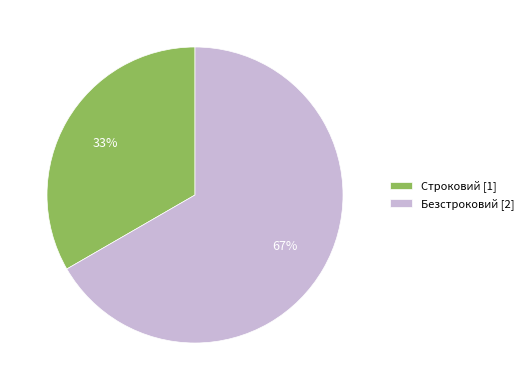

Rank the categories by value from lowest to highest.

Строковий, Безстроковий